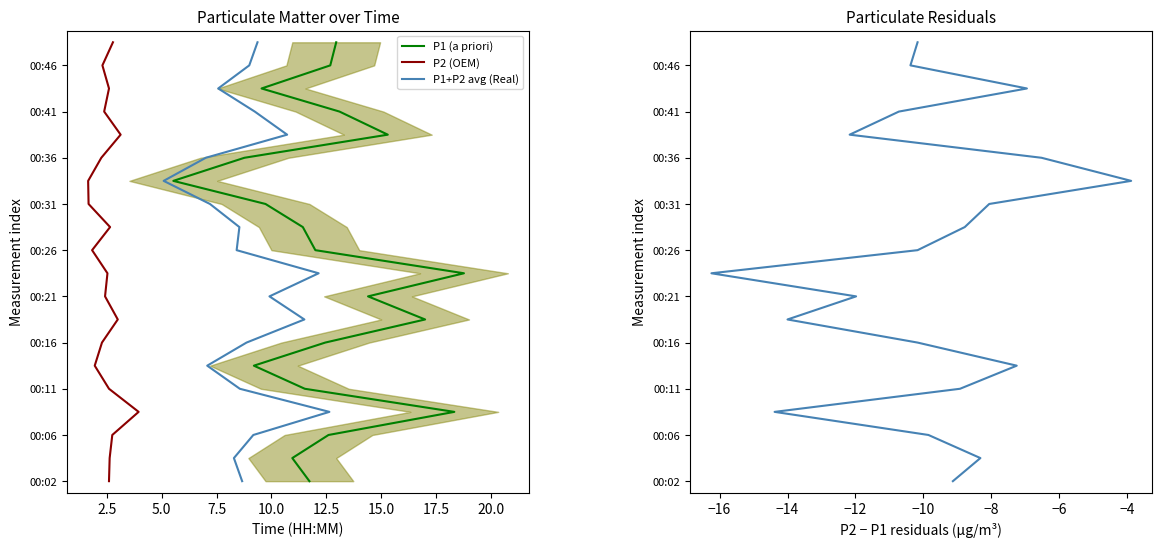

Is it true that P1 (a priori) equals 5 at 15?

False